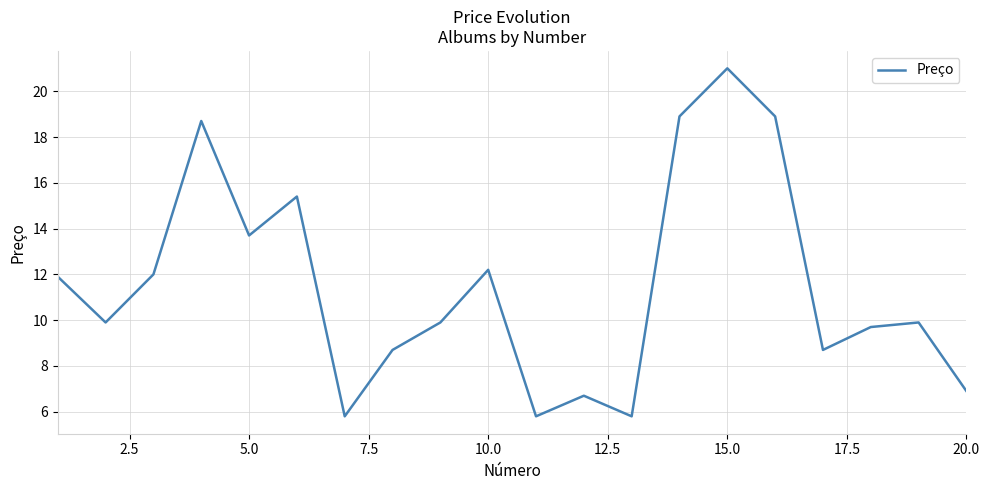

What is the sum of all values?

230.5